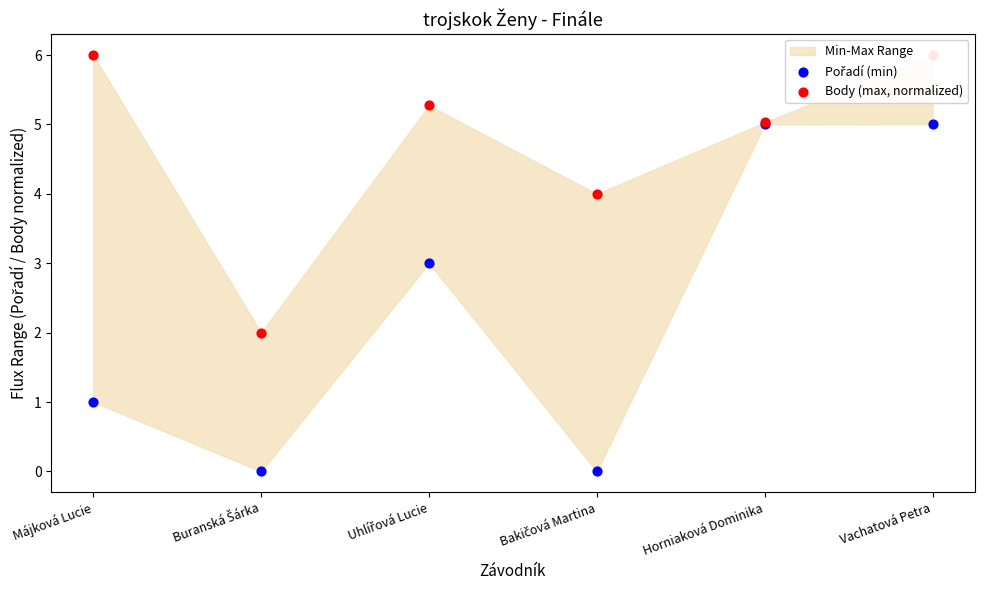

At which category is the sum across all series the highest?

Vachatová Petra